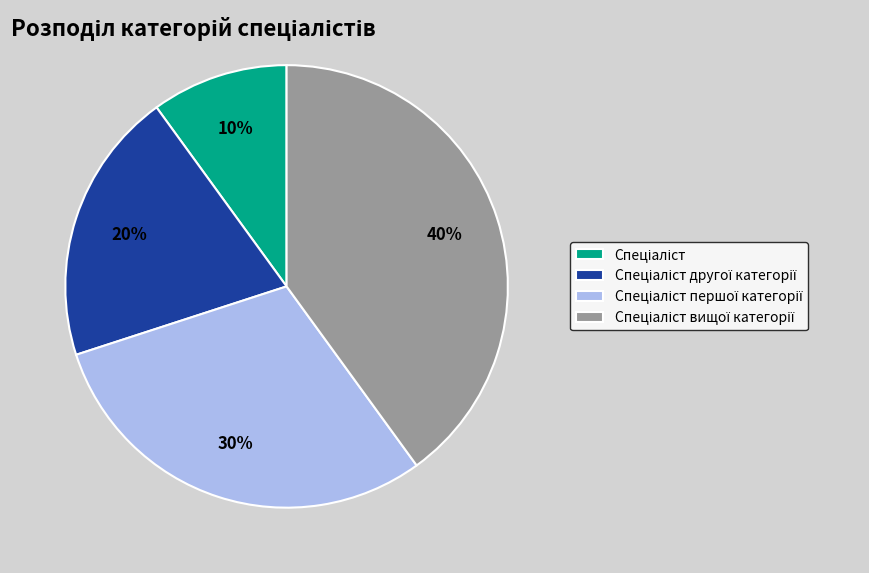

To the nearest percent, what is the difference between the largest and smallest slice percentages?

30%